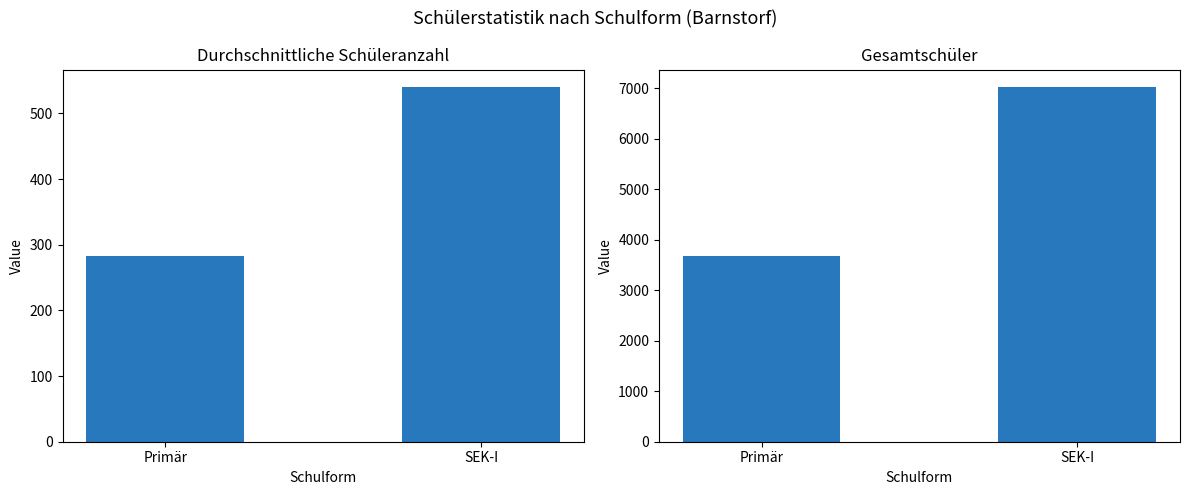

What is the difference between the maximum and minimum values in the SEK-I series?

3336.0